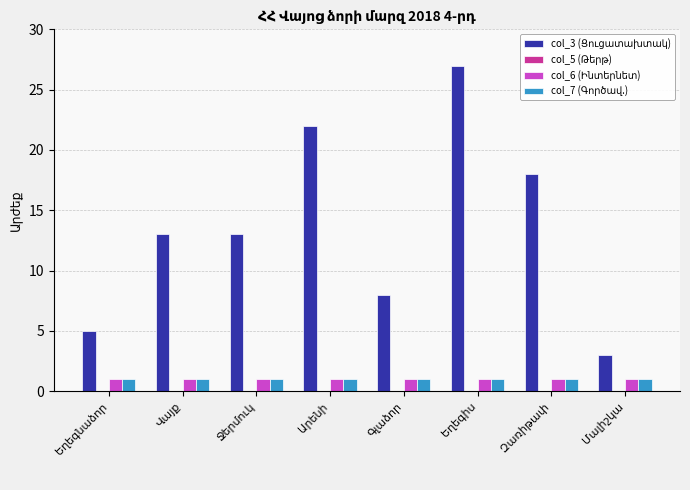

What position from the right is Վայք?

7